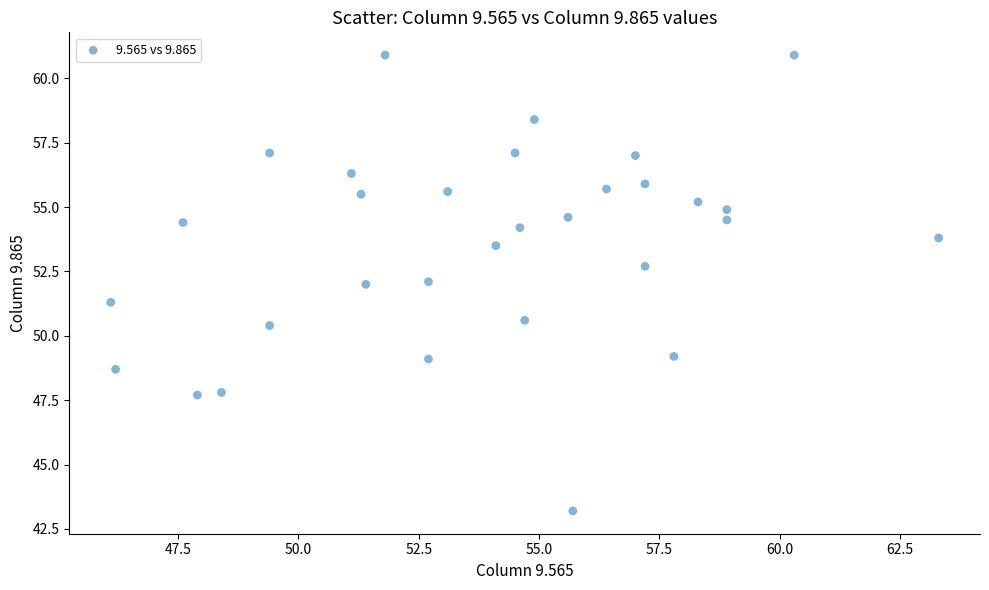

What is the range of X values (max minus min)?

17.2